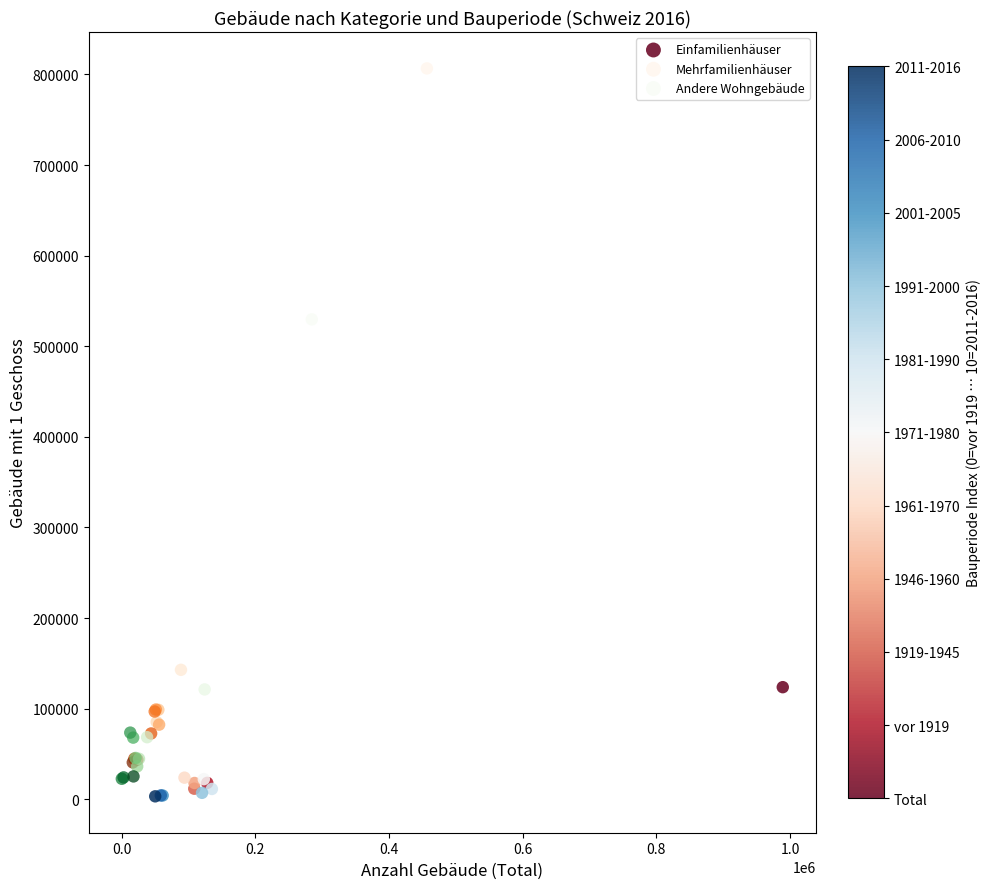

Which series has the largest Y range (max minus min)?

Mehrfamilienhäuser